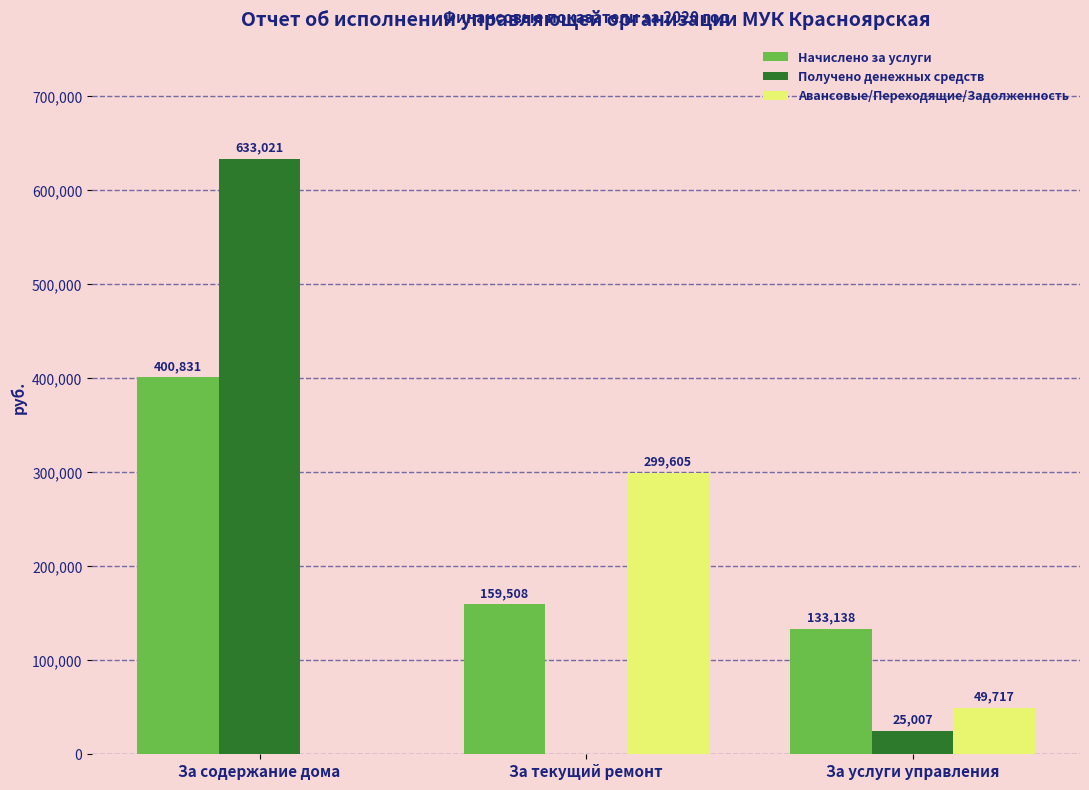

What is the greatest value displayed?

633020.8